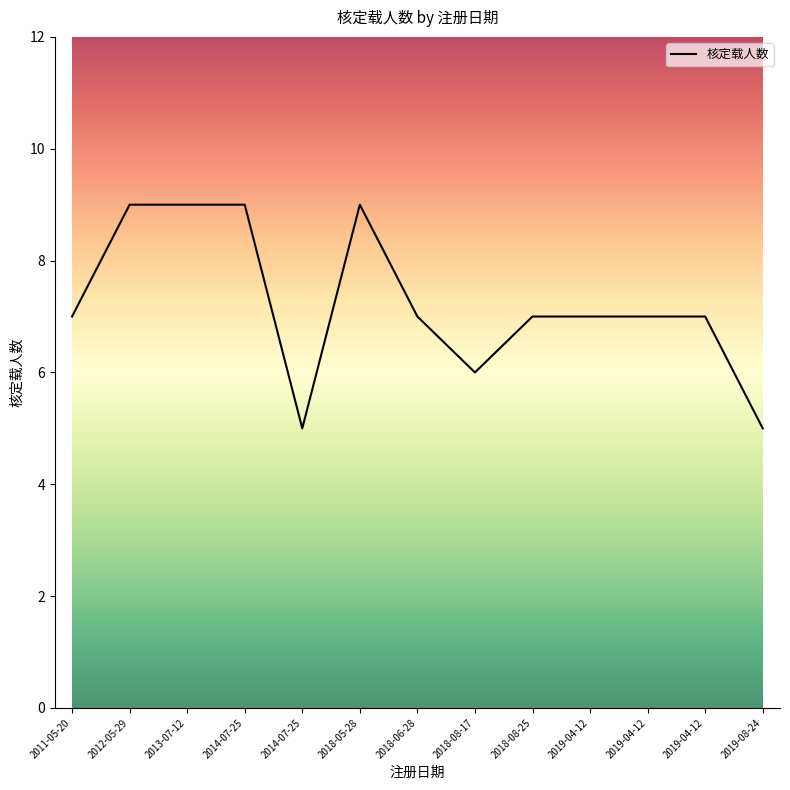

Rank the categories by value from highest to lowest.

2012-05-29, 2013-07-12, 2014-07-25, 2018-05-28, 2011-05-20, 2018-06-28, 2018-08-25, 2019-04-12, 2019-04-12, 2019-04-12, 2018-08-17, 2014-07-25, 2019-08-24